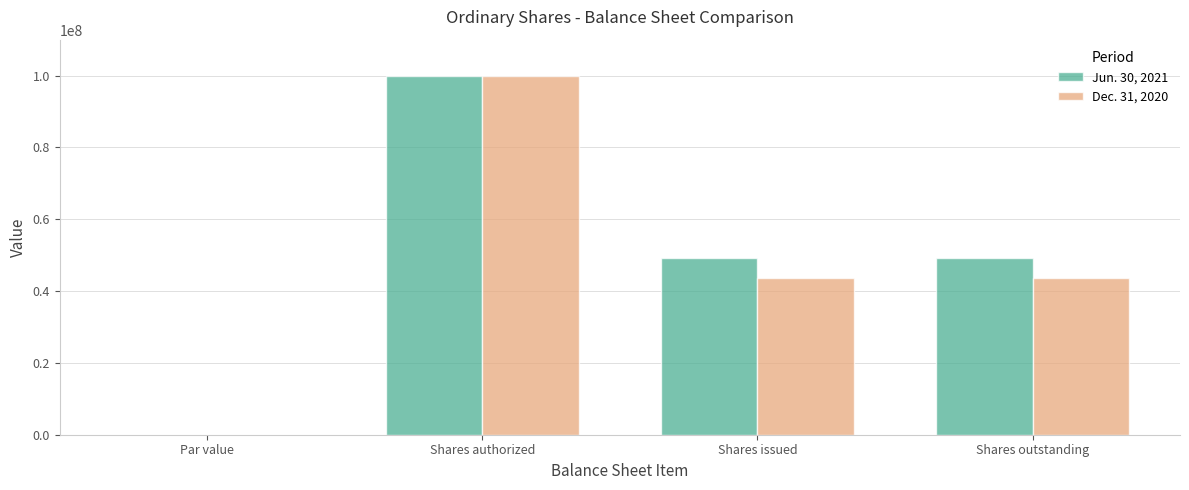

Which category has the highest value in the Dec. 31, 2020 series?

Shares authorized